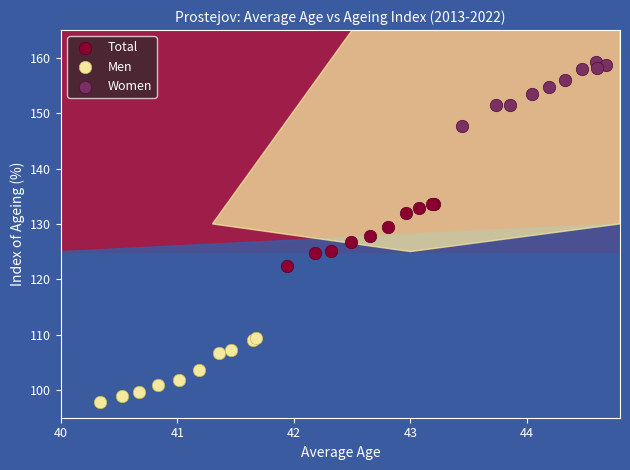

Which series reaches the maximum Y coordinate?

Women